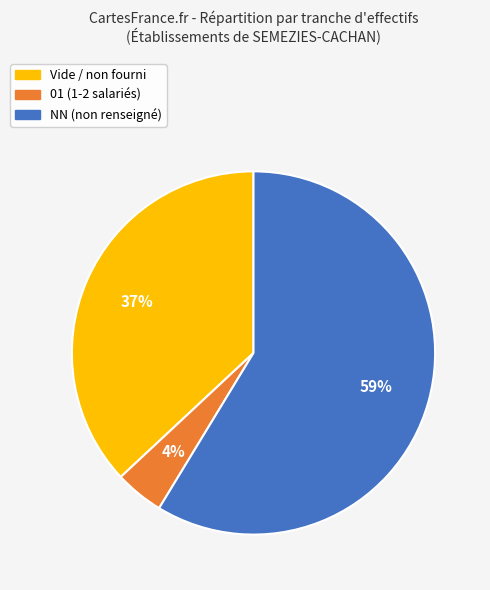

To the nearest percent, what is the average slice percentage?

33%